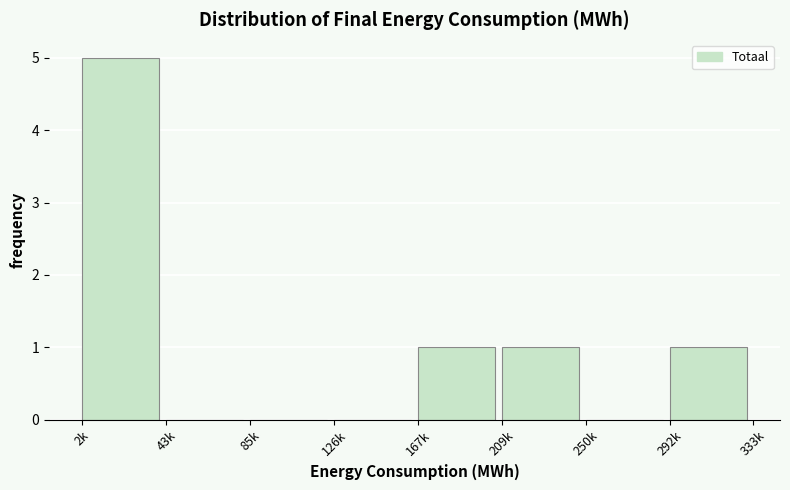

Reading left to right, transcribe all the data shown in this chart.

2k=5	43k=0	85k=0	126k=0	167k=1	209k=1	250k=0	292k=1